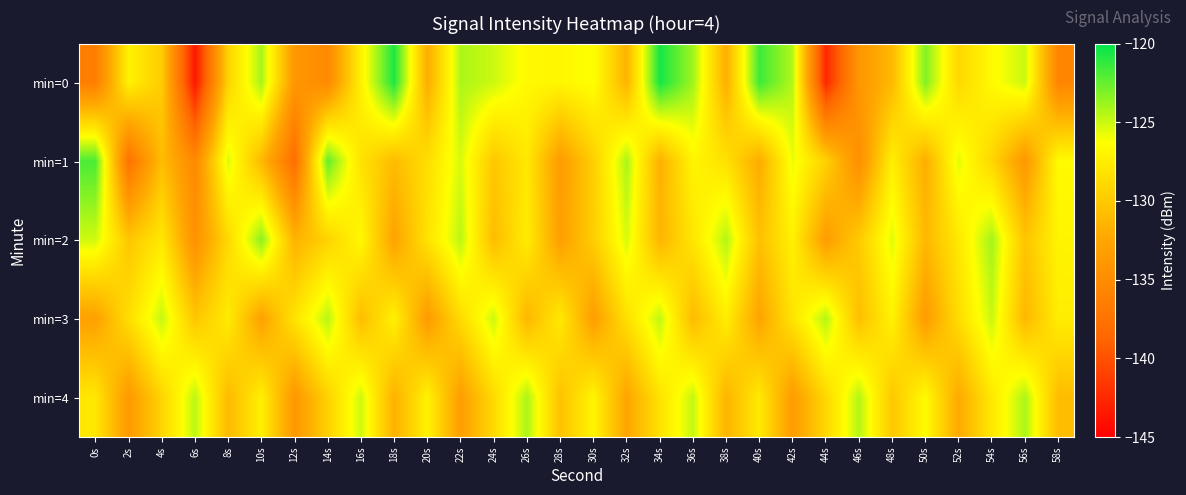

Reading left to right, what are all the values shown in this chart?

min=0: 0s=-136.4	2s=-127.2	4s=-129.8	6s=-143.5	8s=-129.3	10s=-124.1	12s=-133.9	14s=-135.2	16s=-127.1	18s=-120.7	20s=-132.0	22s=-124.2	24s=-125.0	26s=-126.7	28s=-126.8	30s=-126.2	32s=-131.5	34s=-120.5	36s=-123.9	38s=-131.8	40s=-121.5	42s=-124.4	44s=-142.6	46s=-133.9	48s=-131.1	50s=-123.2	52s=-129.0	54s=-126.6	56s=-124.9	58s=-135.6
min=1: 0s=-121.8	2s=-137.5	4s=-130.8	6s=-135.3	8s=-125.4	10s=-131.1	12s=-138.0	14s=-122.5	16s=-128.3	18s=-130.9	20s=-128.5	22s=-125.3	24s=-130.1	26s=-127.8	28s=-133.4	30s=-129.6	32s=-124.2	34s=-131.7	36s=-126.9	38s=-128.3	40s=-132.1	42s=-125.8	44s=-129.4	46s=-134.7	48s=-127.3	50s=-131.9	52s=-125.6	54s=-129.1	56s=-133.8	58s=-126.5
min=2: 0s=-125.1	2s=-130.2	4s=-127.8	6s=-134.5	8s=-128.9	10s=-123.4	12s=-131.6	14s=-129.3	16s=-126.7	18s=-132.8	20s=-128.2	22s=-124.6	24s=-130.9	26s=-127.5	28s=-133.1	30s=-129.7	32s=-125.3	34s=-131.4	36s=-128.0	38s=-124.4	40s=-130.6	42s=-127.2	44s=-133.3	46s=-129.9	48s=-125.5	50s=-131.2	52s=-127.8	54s=-124.0	56s=-130.3	58s=-127.0
min=3: 0s=-133.0	2s=-128.5	4s=-124.8	6s=-130.2	8s=-127.6	10s=-132.9	12s=-128.1	14s=-124.5	16s=-130.8	18s=-127.2	20s=-133.5	22s=-128.7	24s=-125.0	26s=-131.3	28s=-127.7	30s=-133.2	32s=-128.4	34s=-124.7	36s=-131.0	38s=-127.4	40s=-132.7	42s=-128.1	44s=-124.4	46s=-130.7	48s=-127.1	50s=-133.4	52s=-128.6	54s=-124.9	56s=-131.2	58s=-127.5
min=4: 0s=-127.9	2s=-133.6	4s=-129.2	6s=-124.6	8s=-131.0	10s=-127.3	12s=-133.8	14s=-129.4	16s=-125.0	18s=-131.7	20s=-127.1	22s=-133.2	24s=-128.8	26s=-124.2	28s=-130.5	30s=-126.9	32s=-132.6	34s=-128.2	36s=-124.8	38s=-131.5	40s=-127.7	42s=-133.4	44s=-129.0	46s=-124.4	48s=-130.1	50s=-126.5	52s=-132.2	54s=-127.8	56s=-124.2	58s=-130.9